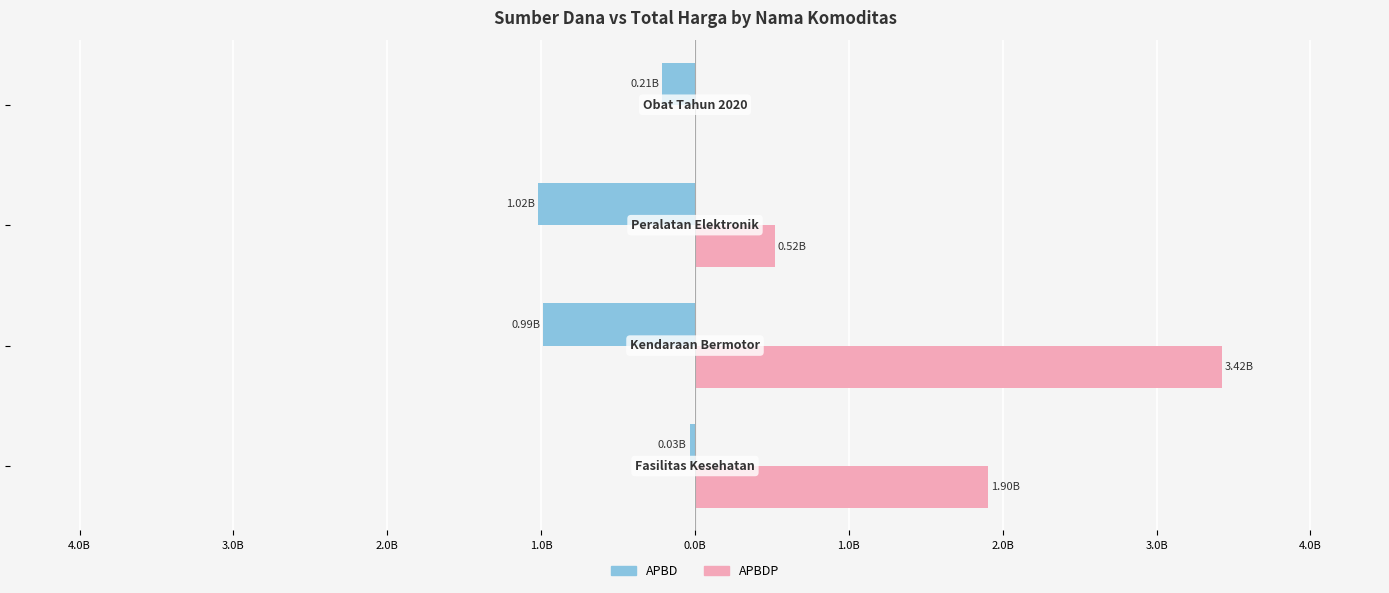

Reading right to left, what are all the values shown in this chart?

APBD: -0.2	-1.0	-1.0	-0.0
APBDP: 0.0	0.5	3.4	1.9